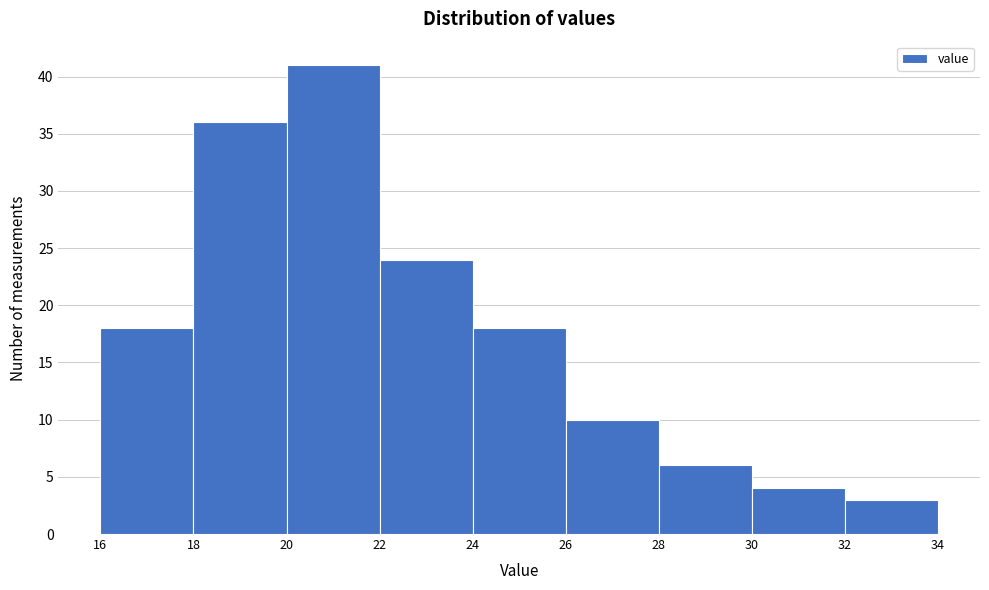

Reading left to right, list every bar in this chart as the range it spans on the x-axis followed by its height. The values are not printed on the chart, so give them approximately, as read against the axis.

16 to 18: 18
18 to 20: 36
20 to 22: 41
22 to 24: 24
24 to 26: 18
26 to 28: 10
28 to 30: 6
30 to 32: 4
32 to 34: 3